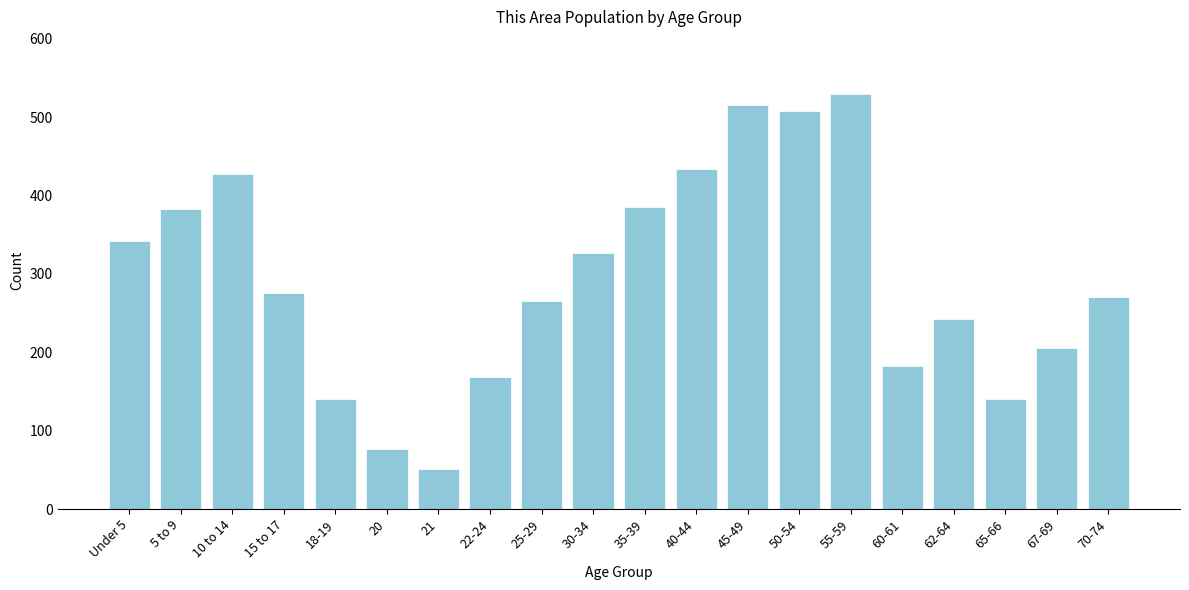

What is the label of the 18th bar from the left?

65-66